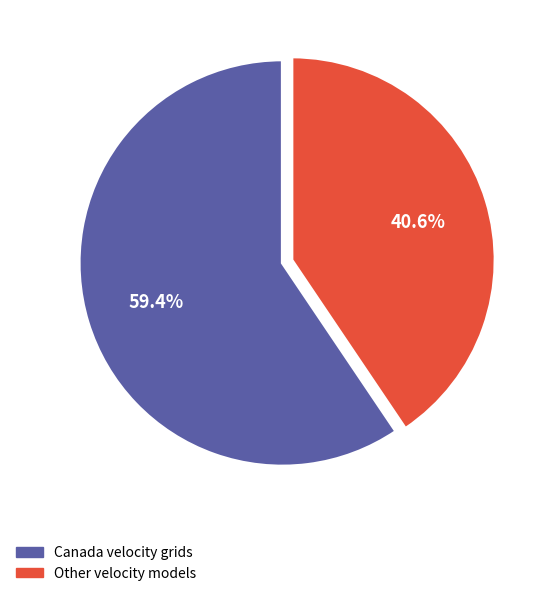

Which slice is the smallest?

Other velocity models